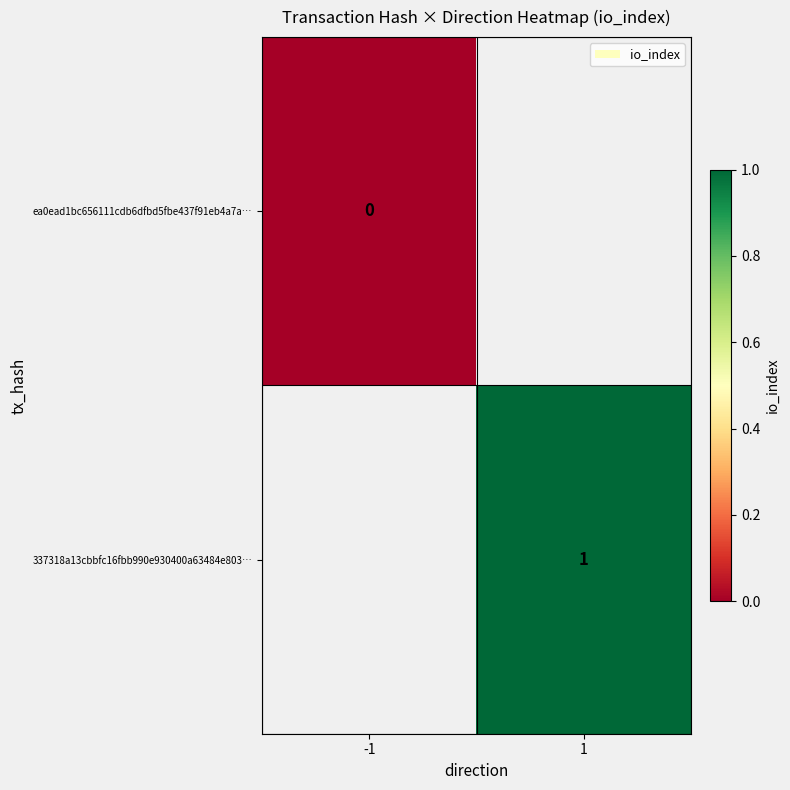

What is the maximum value shown in the chart?

1.0